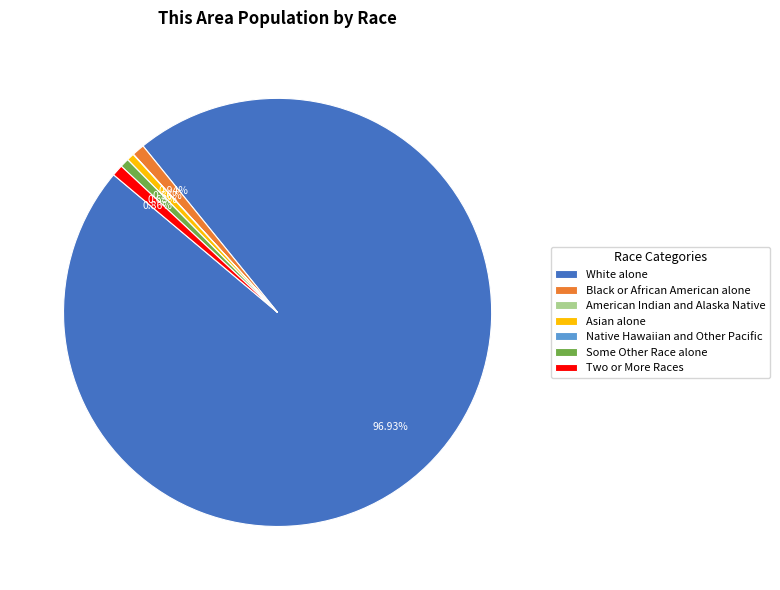

Is Asian alone the majority of the pie?

No